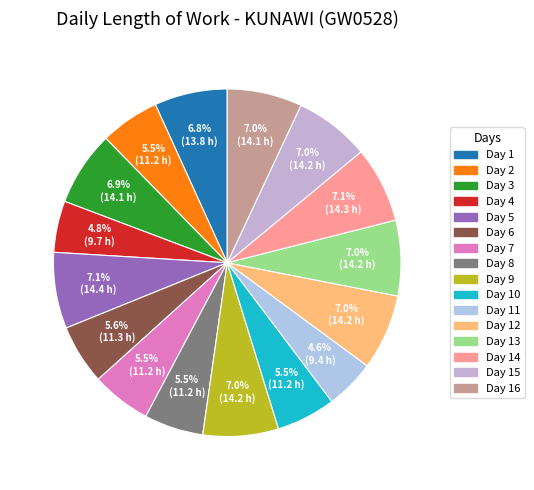

Which category has the smallest portion of the pie?

Day 11